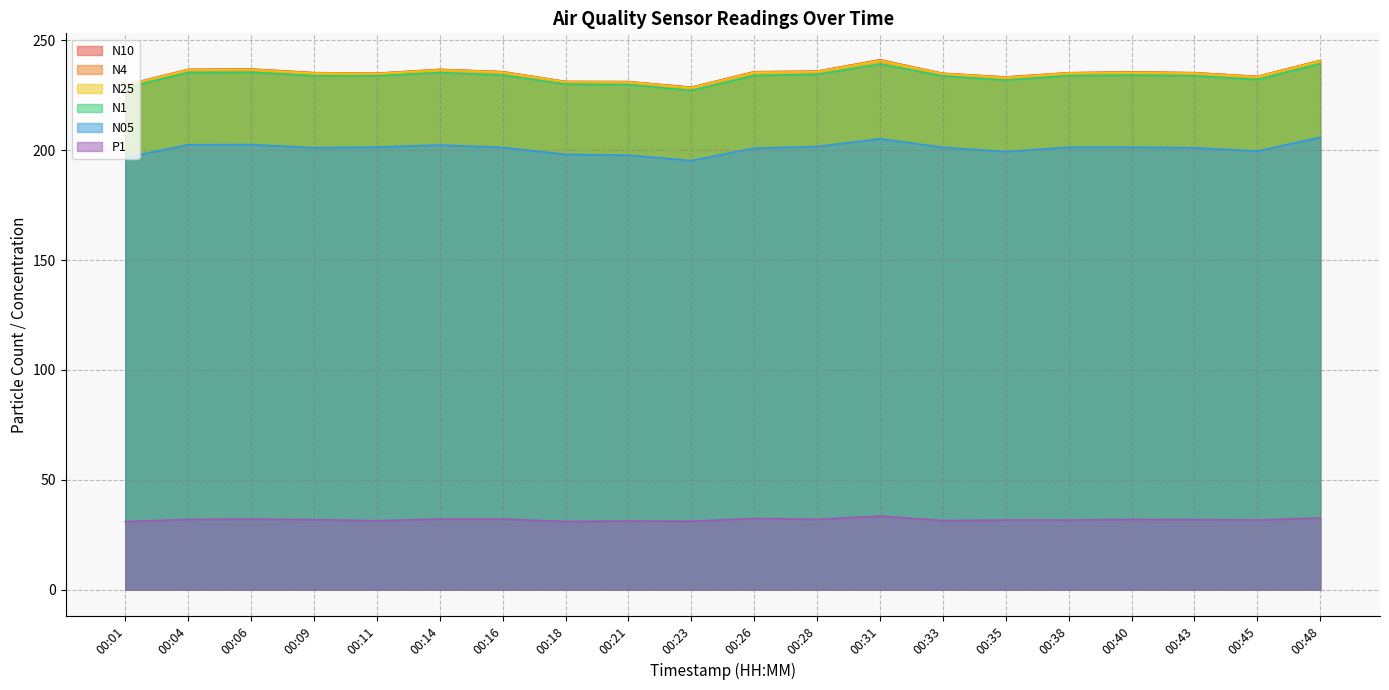

How many data points in N05 are less than 201?

7